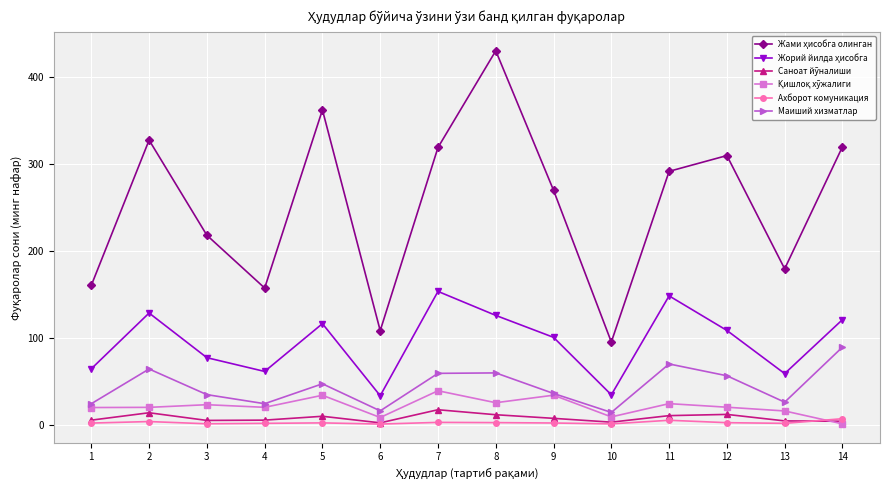

True or false: Ахборот комуникация has more than 2 points higher than both neighbors.

True